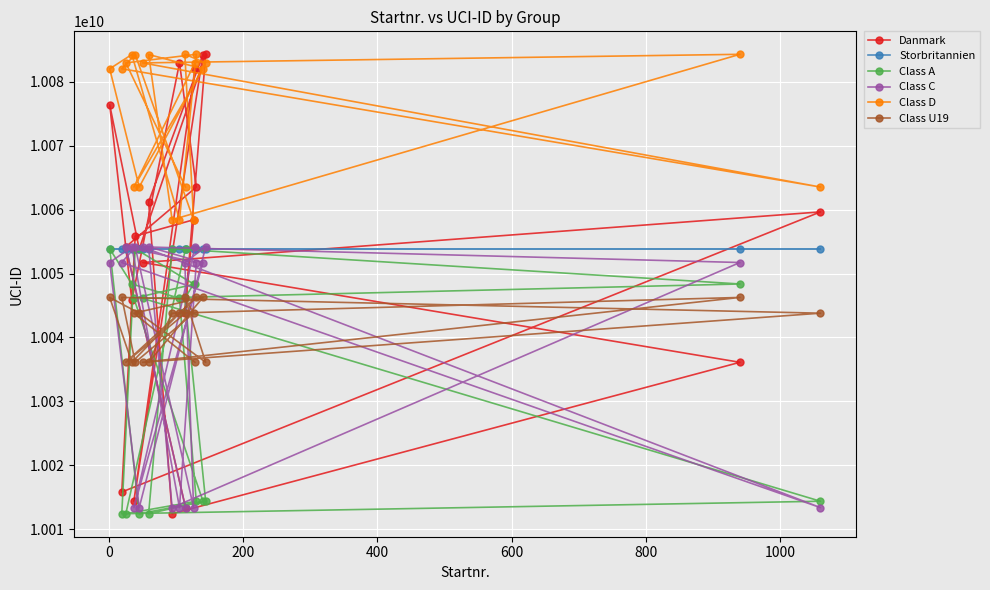

Which series has the widest spread of values?

Danmark